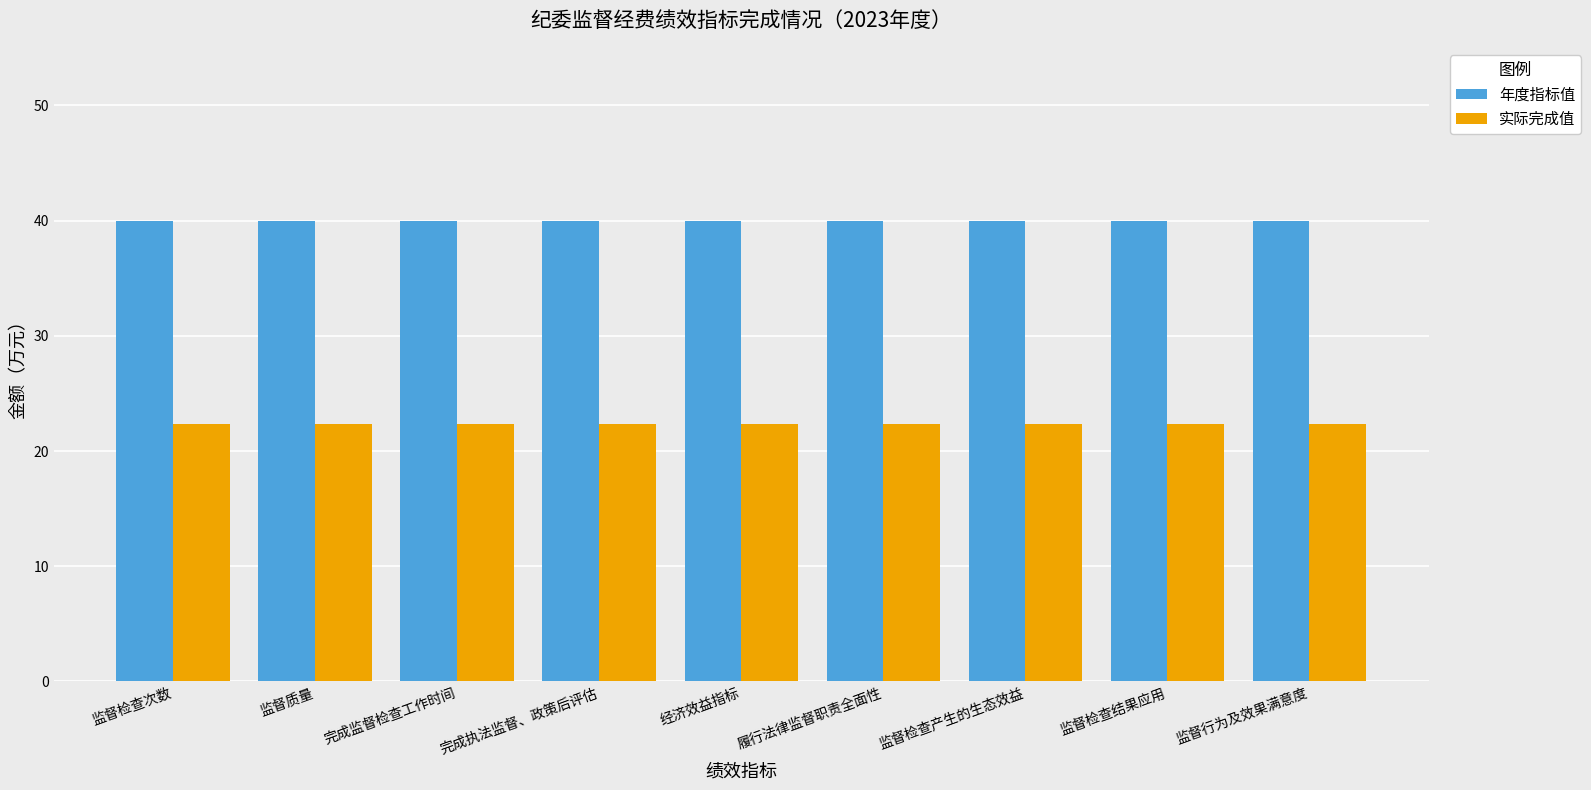

What is the greatest value displayed?

40.0